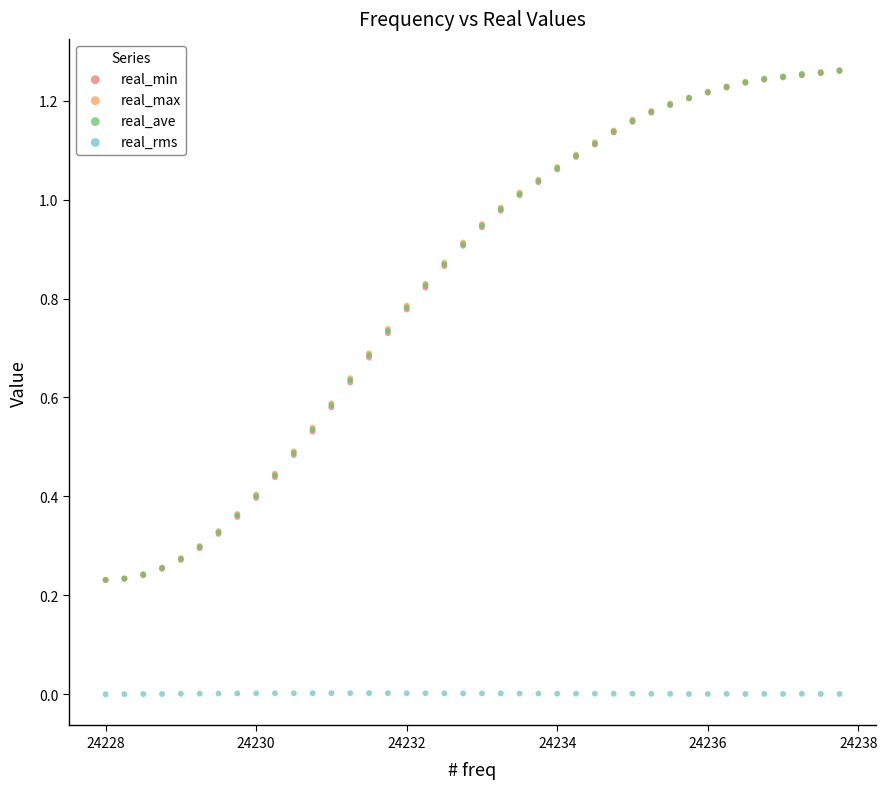

What are all the series names shown in the legend?

real_min, real_max, real_ave, real_rms